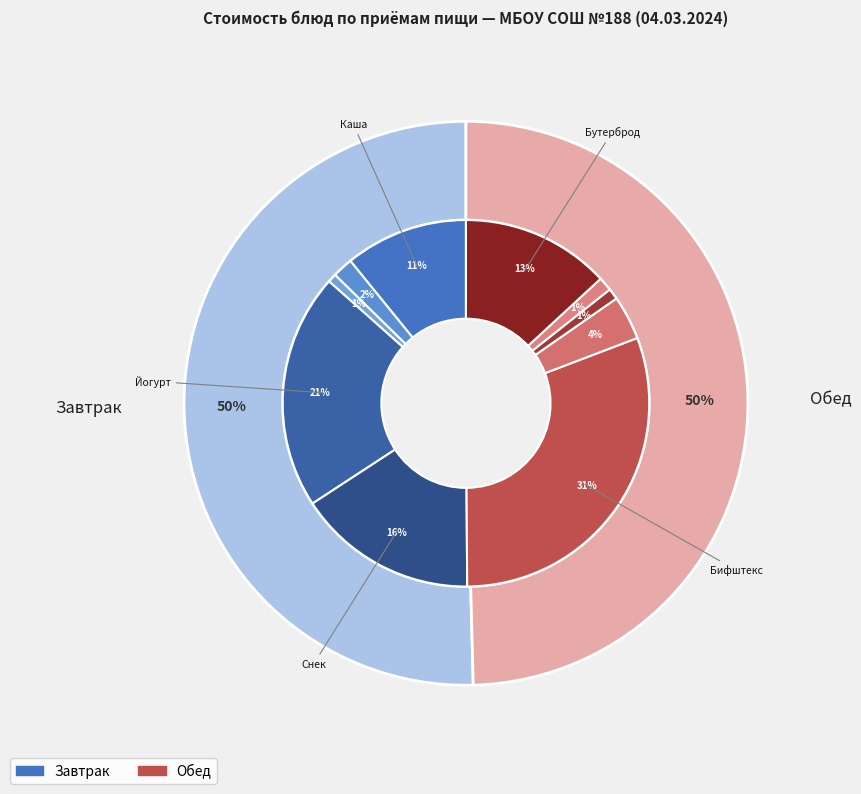

To the nearest percent, what is the average slice percentage?

10%